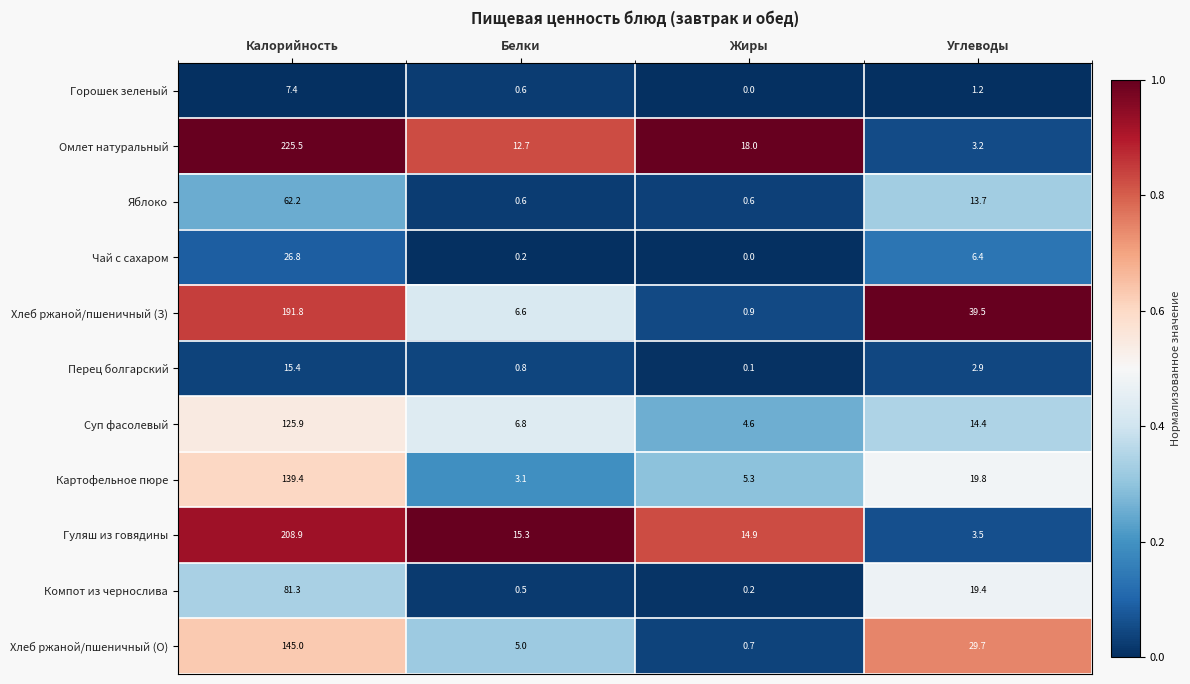

Which series changed the most between Белки and Углеводы?

Хлеб ржаной/пшеничный (З)